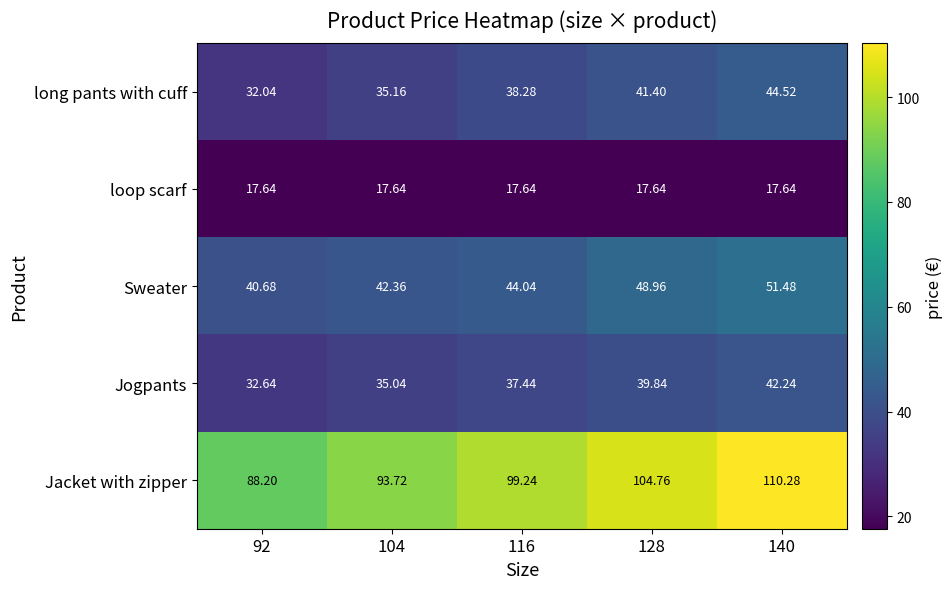

Rank the series at 92 from lowest to highest value.

loop scarf, long pants with cuff, Jogpants, Sweater, Jacket with zipper